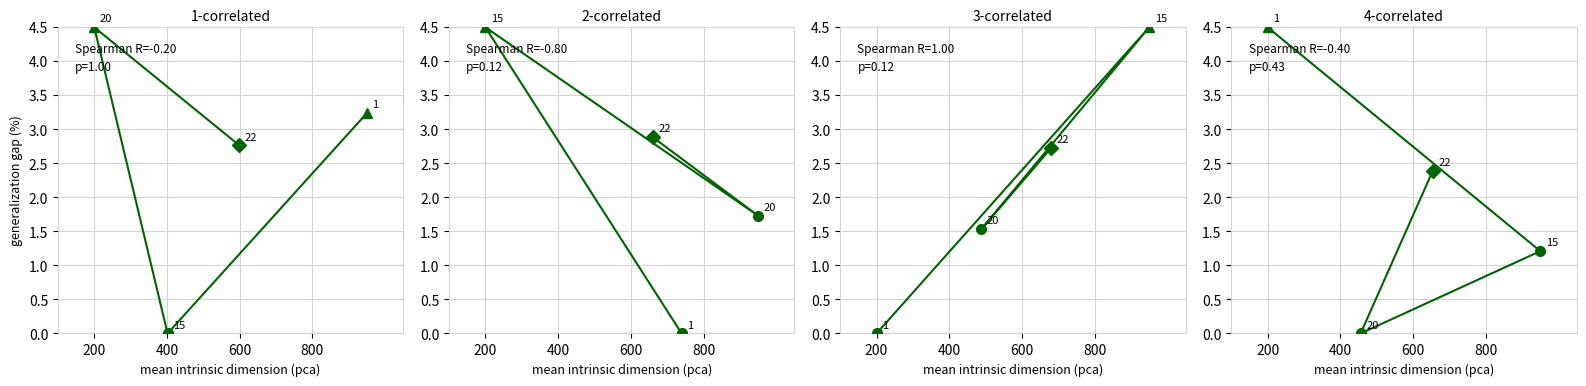

What is the total value across all series at 800?

10.8